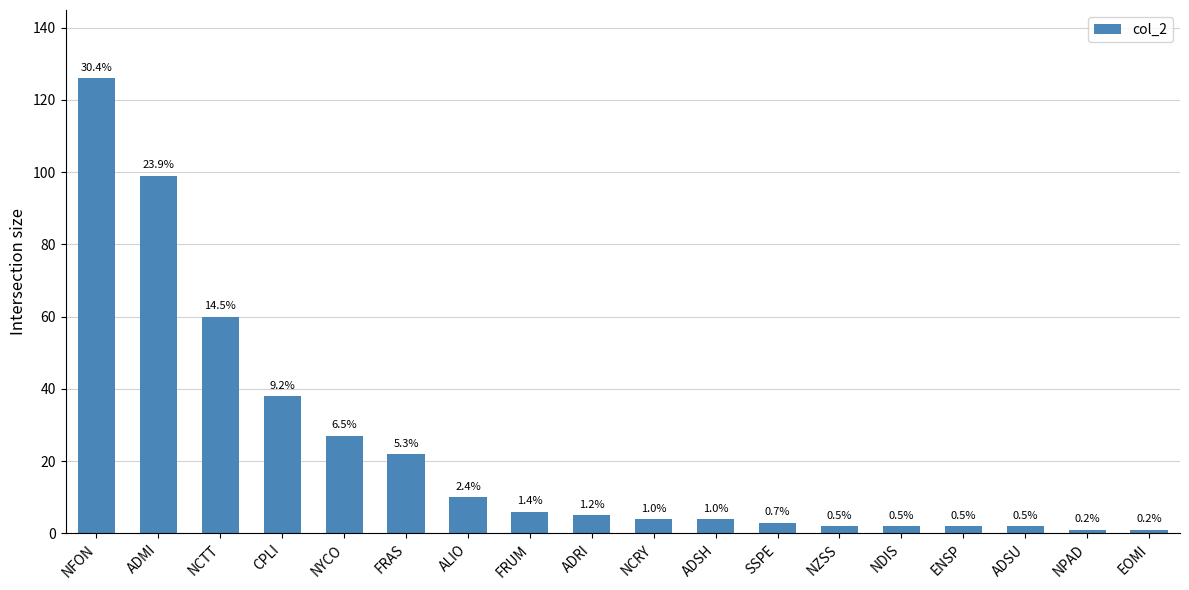

Rank the categories by value from highest to lowest.

NFON, ADMI, NCTT, CPLI, NYCO, FRAS, ALIO, FRUM, ADRI, NCRY, ADSH, SSPE, NZSS, NDIS, ENSP, ADSU, NPAD, EOMI